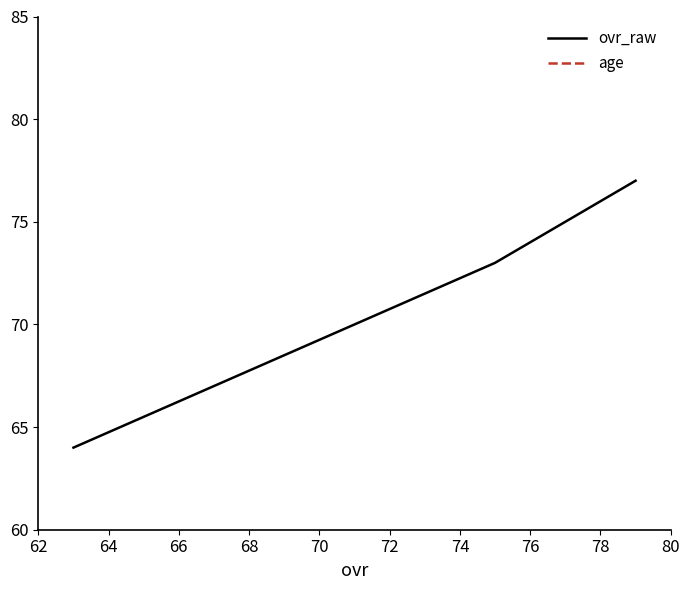

List the series in order of their overall mean, lowest first.

age, ovr_raw